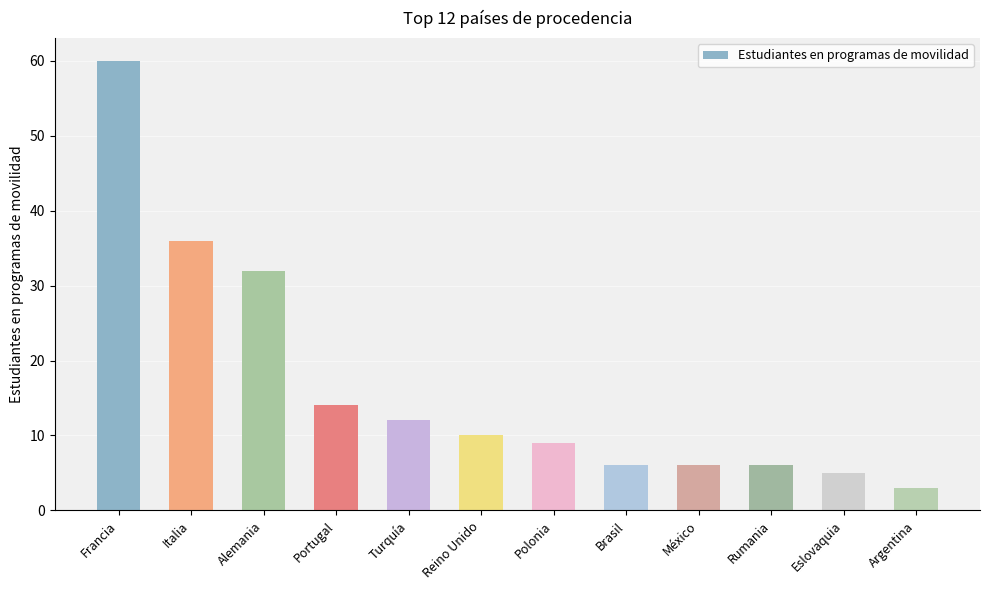

What is the minimum value shown in the chart?

3